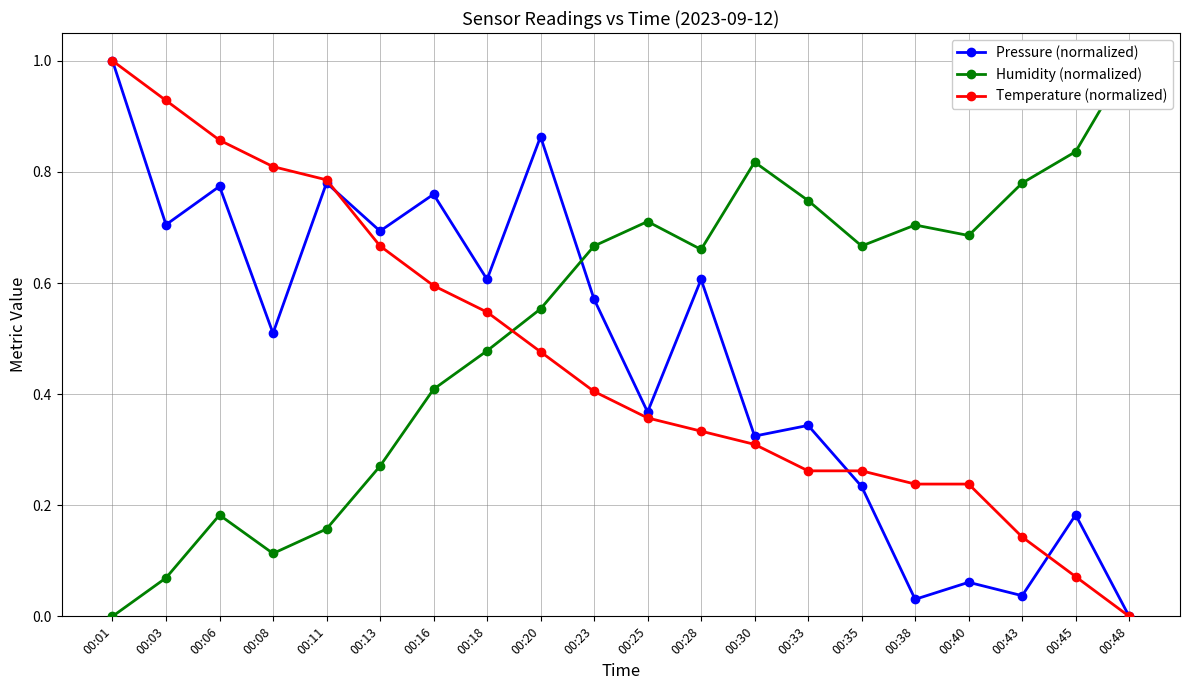

Reading left to right, transcribe all the data shown in this chart.

Pressure (normalized): 1.0	0.7	0.8	0.5	0.8	0.7	0.8	0.6	0.9	0.6	0.4	0.6	0.3	0.3	0.2	0.0	0.1	0.0	0.2	0.0
Humidity (normalized): 0.0	0.1	0.2	0.1	0.2	0.3	0.4	0.5	0.6	0.7	0.7	0.7	0.8	0.7	0.7	0.7	0.7	0.8	0.8	1.0
Temperature (normalized): 1.0	0.9	0.9	0.8	0.8	0.7	0.6	0.5	0.5	0.4	0.4	0.3	0.3	0.3	0.3	0.2	0.2	0.1	0.1	0.0